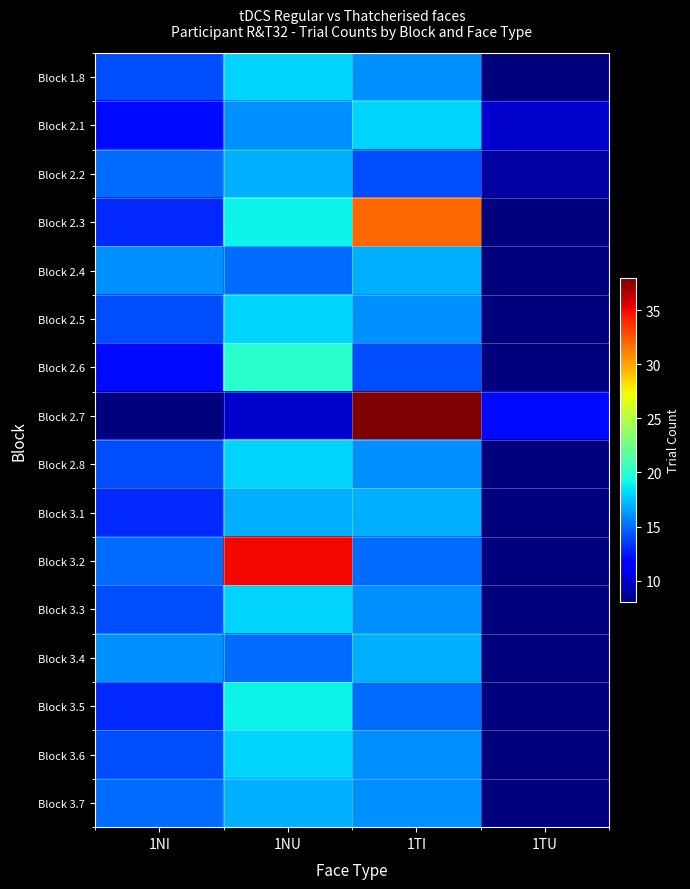

Count the number of categories in the chart.

4